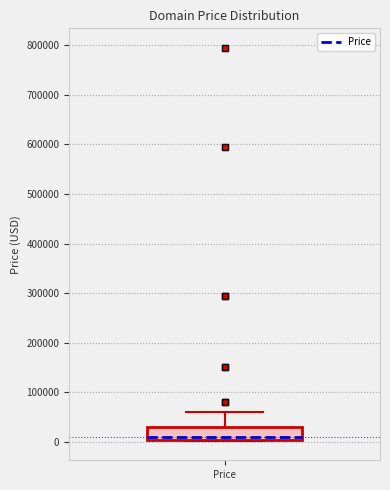

Where does the upper whisker of the box for Price end on the y-axis? The values are not printed on the chart, so give them approximately, as read against the axis.

60000